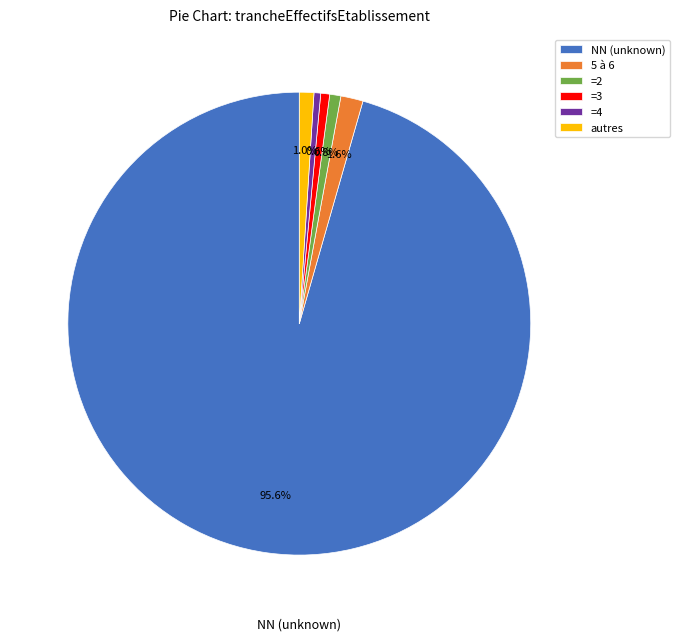

Which has a higher value, 5 à 6 or =3?

5 à 6